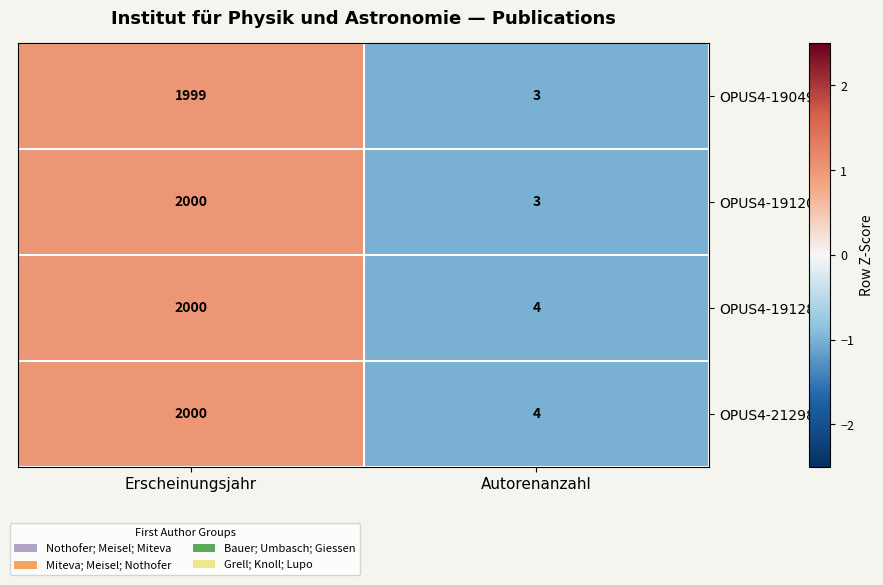

The OPUS4-19049 series shows 1999 at Erscheinungsjahr. True or false?

True